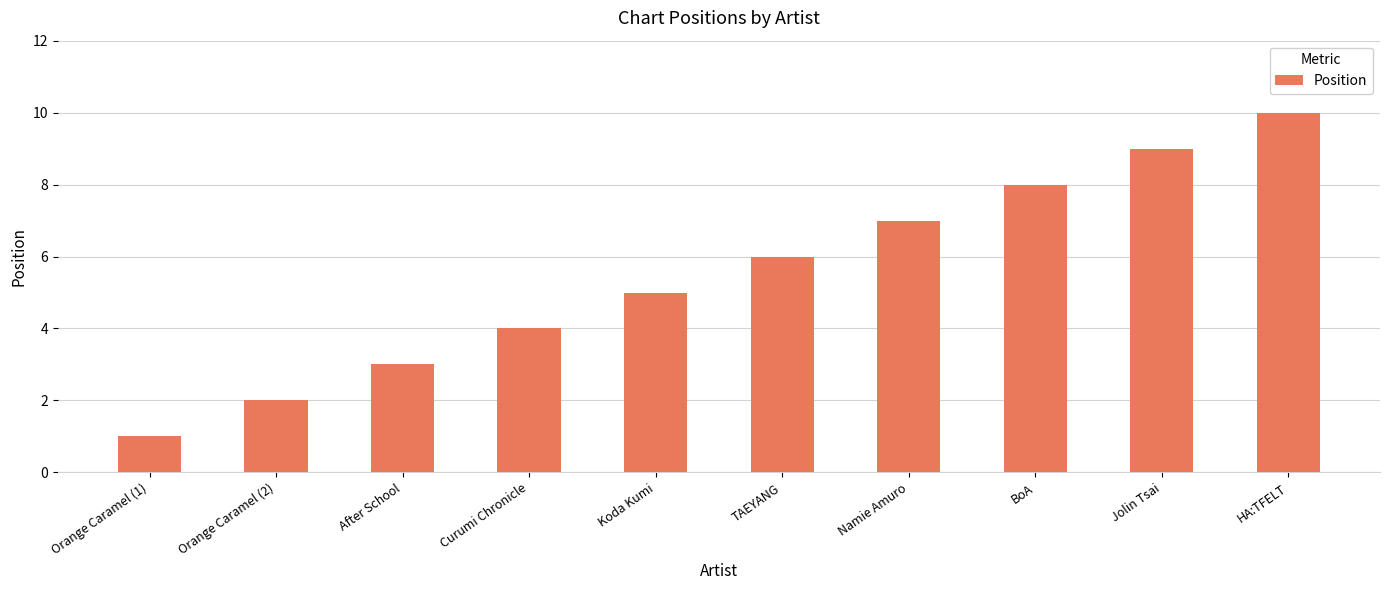

What is the difference between the maximum and minimum values?

9